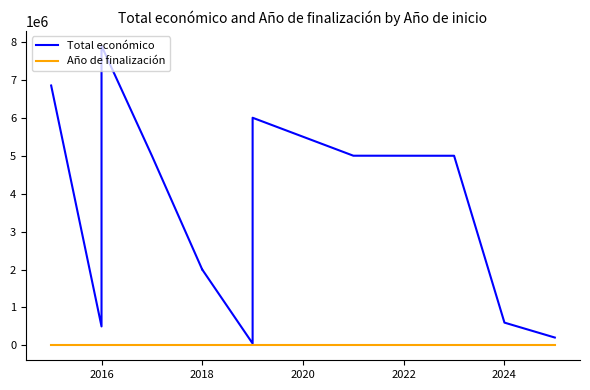

Count the number of data series in this chart.

2